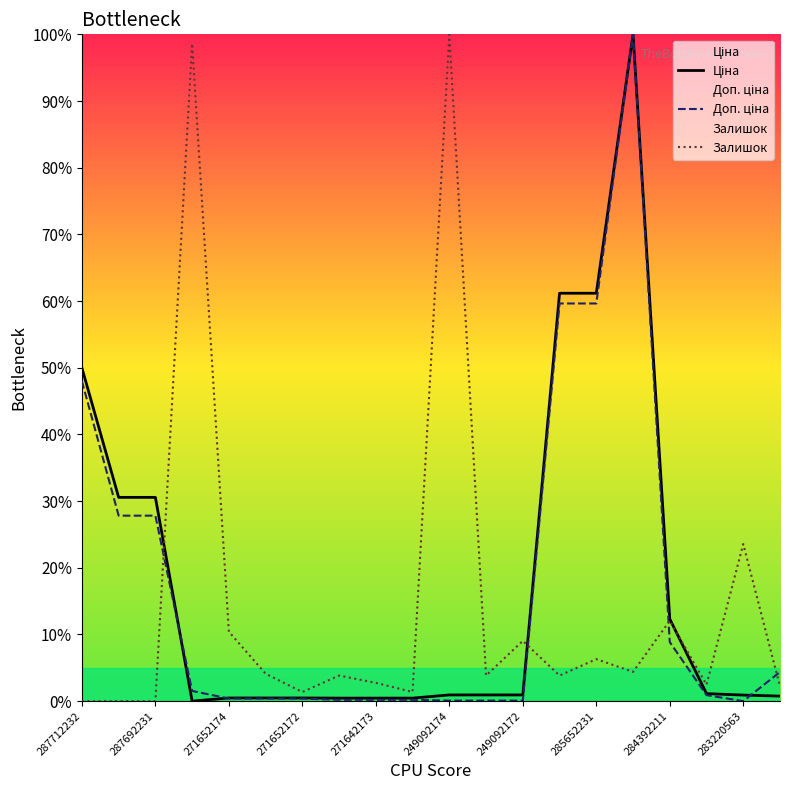

At how many categories does at least one series exceed 95?

3